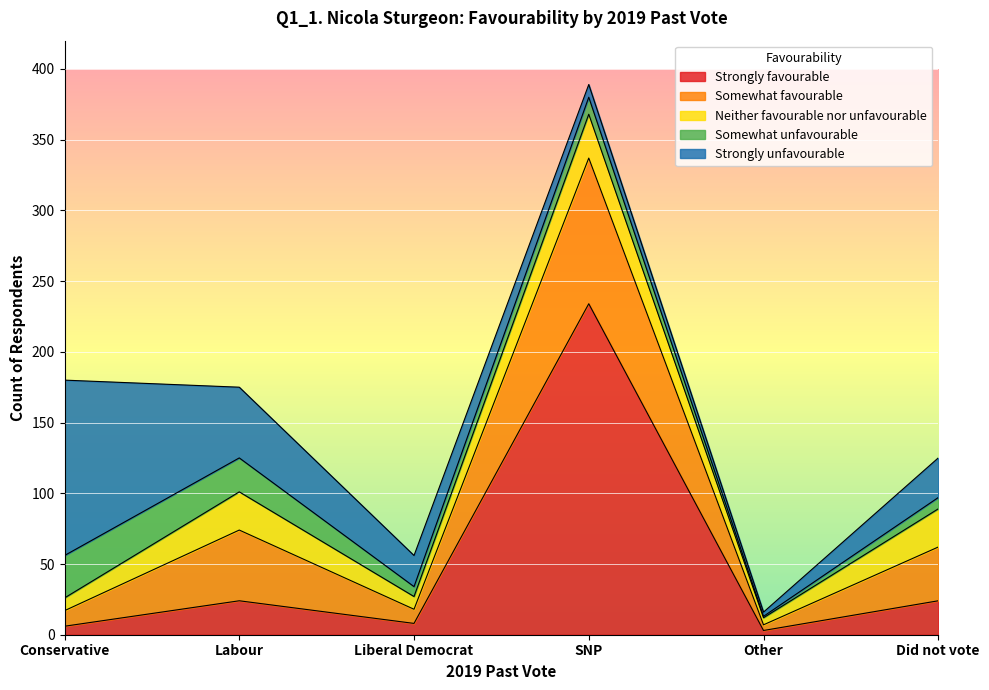

True or false: Somewhat favourable and Strongly unfavourable intersect in this chart.

True